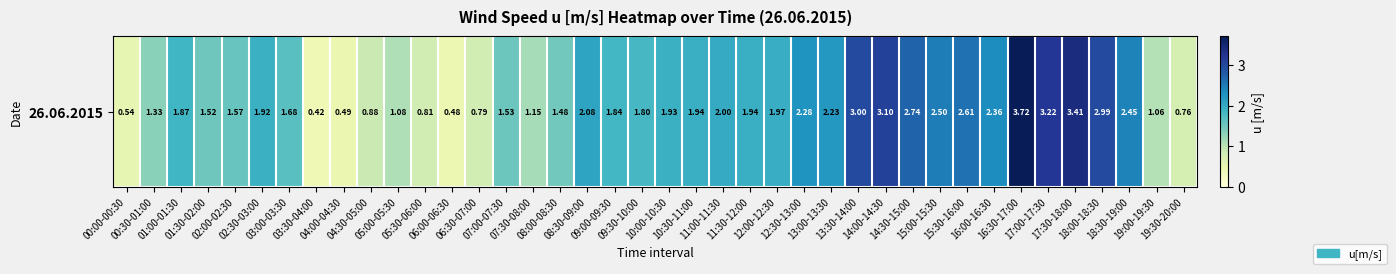

Reading left to right, extract all data points from this chart.

00:00-00:30=0.5	00:30-01:00=1.3	01:00-01:30=1.9	01:30-02:00=1.5	02:00-02:30=1.6	02:30-03:00=1.9	03:00-03:30=1.7	03:30-04:00=0.4	04:00-04:30=0.5	04:30-05:00=0.9	05:00-05:30=1.1	05:30-06:00=0.8	06:00-06:30=0.5	06:30-07:00=0.8	07:00-07:30=1.5	07:30-08:00=1.1	08:00-08:30=1.5	08:30-09:00=2.1	09:00-09:30=1.8	09:30-10:00=1.8	10:00-10:30=1.9	10:30-11:00=1.9	11:00-11:30=2.0	11:30-12:00=1.9	12:00-12:30=2.0	12:30-13:00=2.3	13:00-13:30=2.2	13:30-14:00=3.0	14:00-14:30=3.1	14:30-15:00=2.7	15:00-15:30=2.5	15:30-16:00=2.6	16:00-16:30=2.4	16:30-17:00=3.7	17:00-17:30=3.2	17:30-18:00=3.4	18:00-18:30=3.0	18:30-19:00=2.5	19:00-19:30=1.1	19:30-20:00=0.8